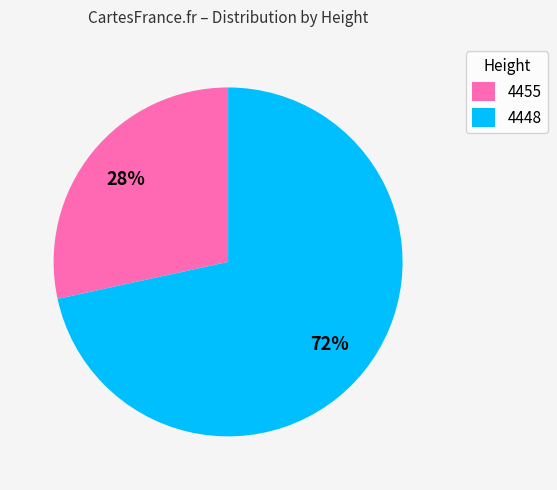

Is 4455 the majority of the pie?

No